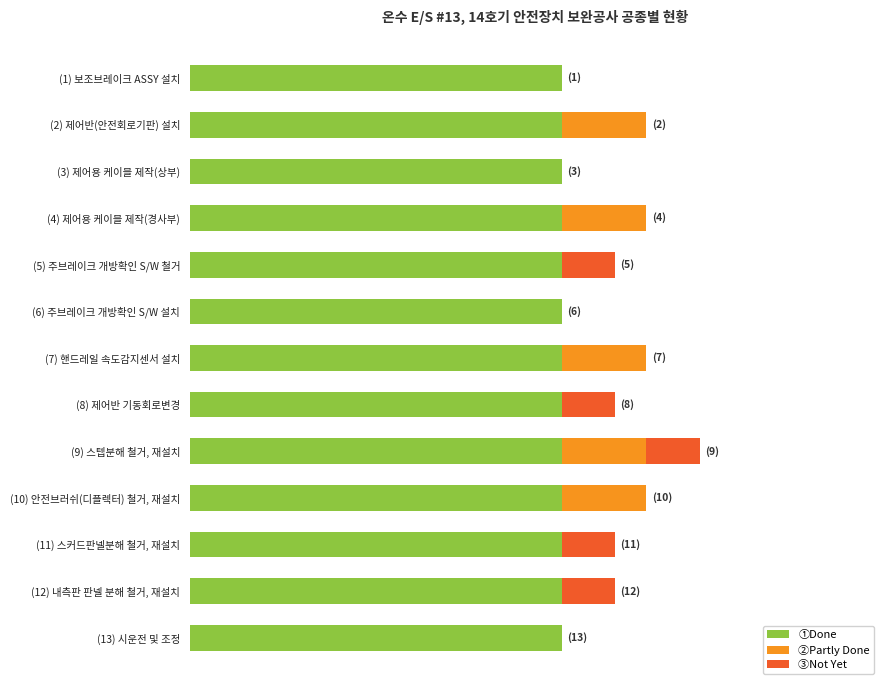

What are all the series names shown in the legend?

①Done, ②Partly Done, ③Not Yet